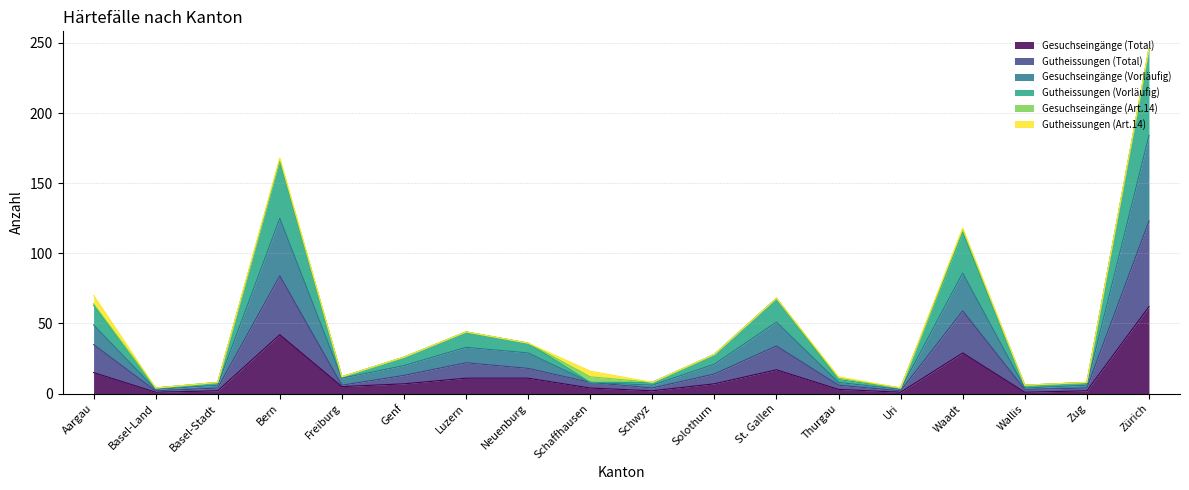

True or false: Gesuchseingänge (Total) and Gesuchseingänge (Vorläufig) intersect in this chart.

False